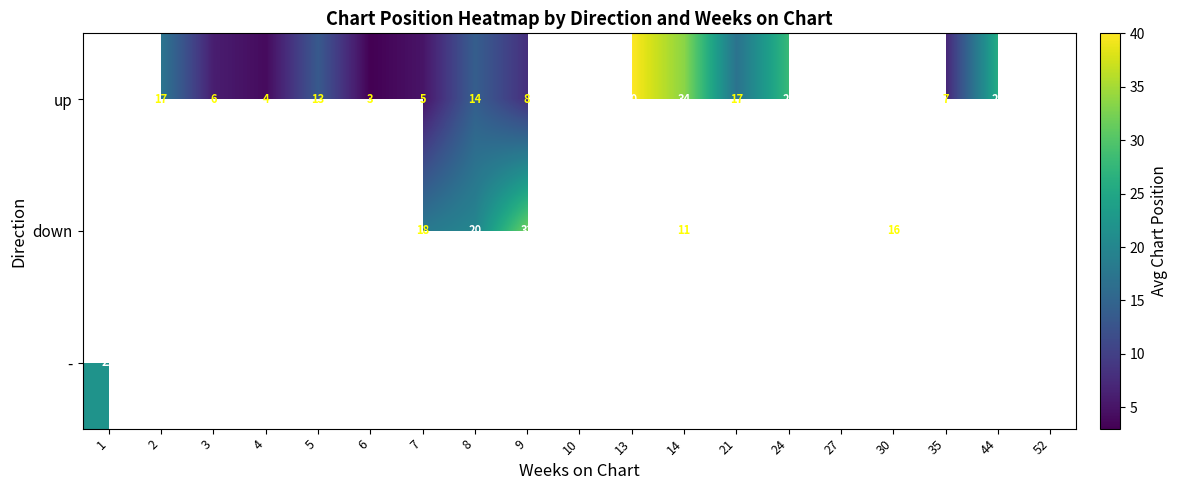

The up series shows 7.0 at 35. True or false?

True